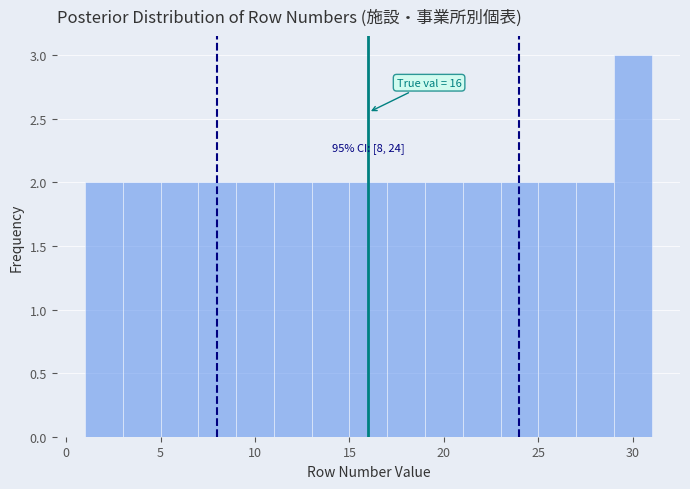

Which range on the x-axis has the tallest bar?

29 to 31